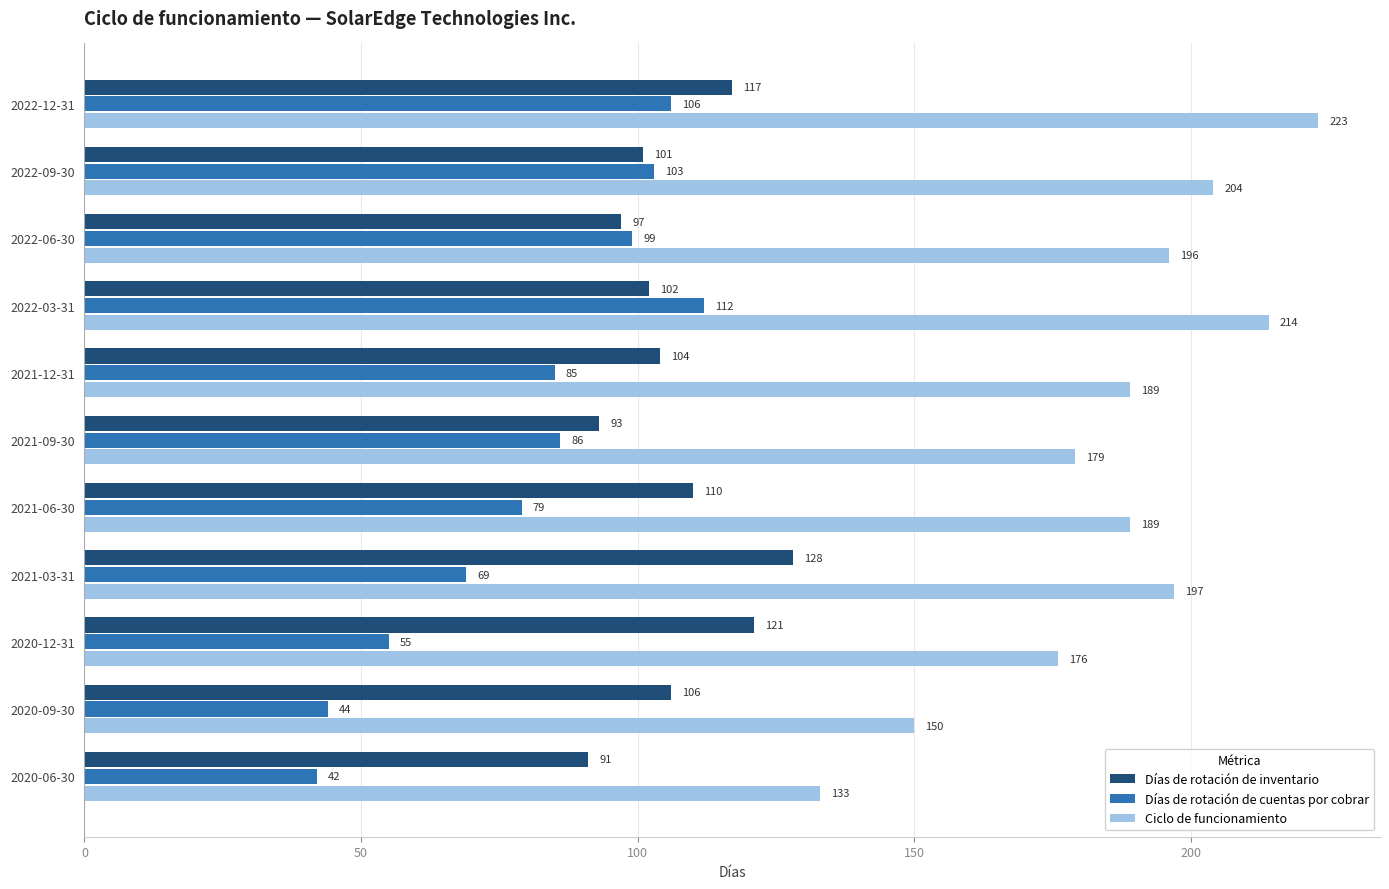

What is the total value across all series at 2021-03-31?

394